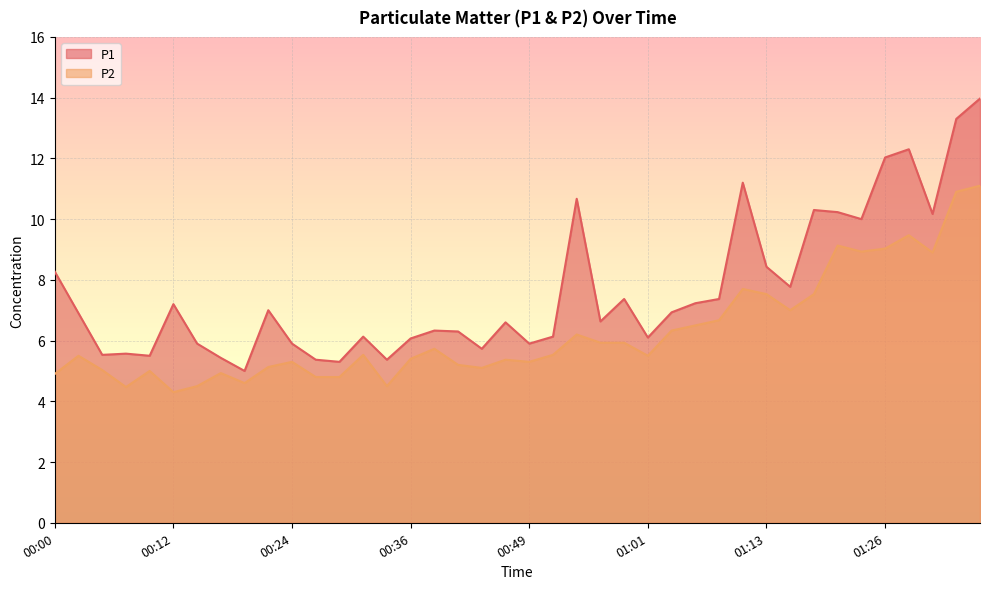

How many data points in P1 are above 6?

28